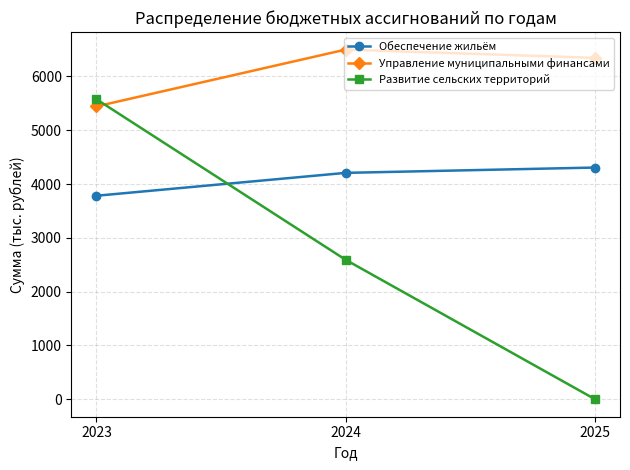

What are all the series names shown in the legend?

Обеспечение жильём, Управление муниципальными финансами, Развитие сельских территорий